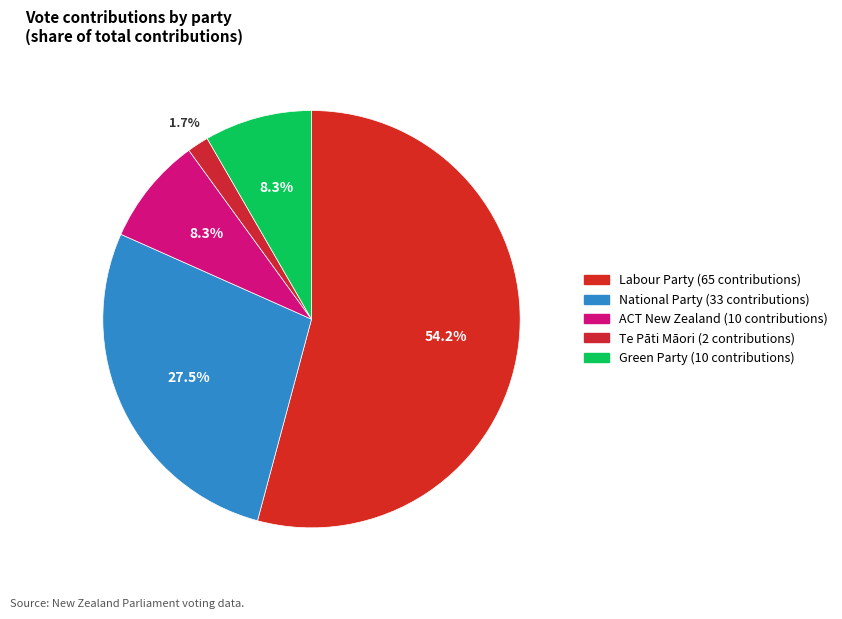

What is the ratio of the value at ACT New Zealand to the value at Te Pāti Māori?

5.0